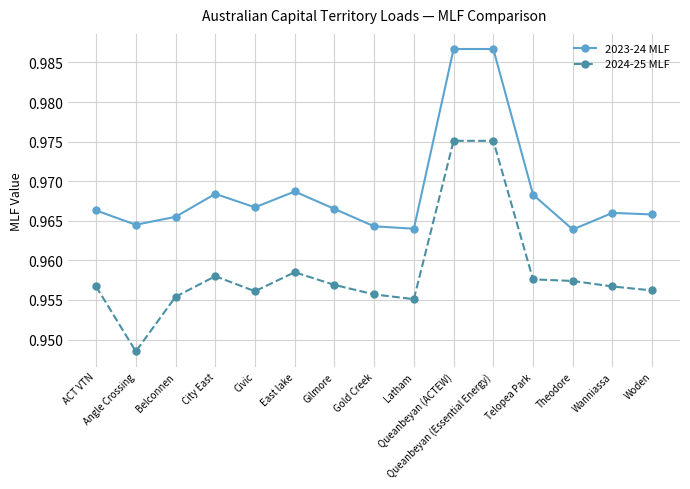

Where is 2024-25 MLF nearest to the value 0?

Angle Crossing